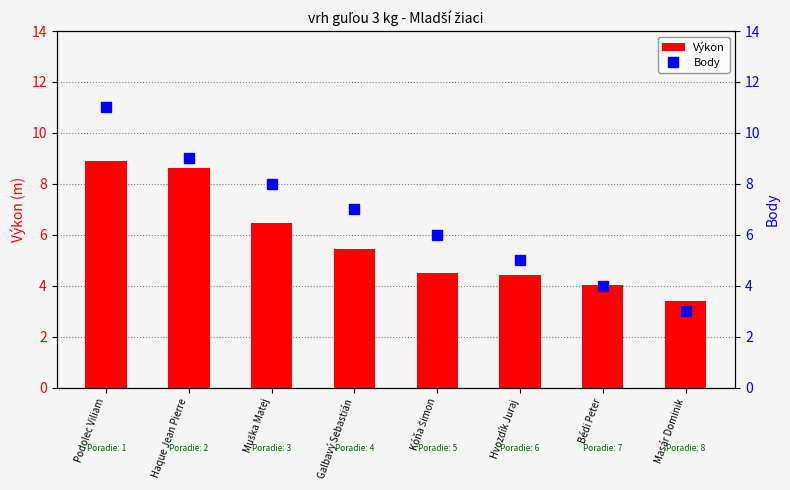

Reading left to right, extract all data points from this chart.

Výkon: Podolec Viliam=8.9	Haque Jean Pierre=8.6	Muška Matej=6.5	Galbavý Sebastián=5.4	Kóňa Šimon=4.5	Hvozdík Juraj=4.4	Bédi Peter=4.0	Masár Dominik=3.4
Body: Podolec Viliam=11.0	Haque Jean Pierre=9.0	Muška Matej=8.0	Galbavý Sebastián=7.0	Kóňa Šimon=6.0	Hvozdík Juraj=5.0	Bédi Peter=4.0	Masár Dominik=3.0